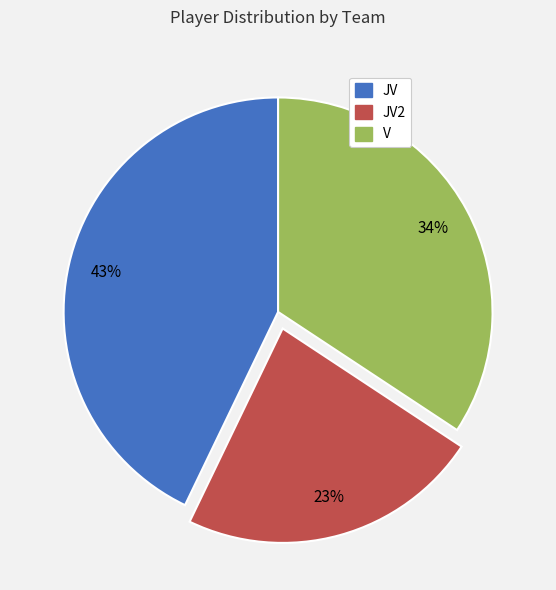

To the nearest percent, what is the difference between the largest and smallest slice percentages?

20%